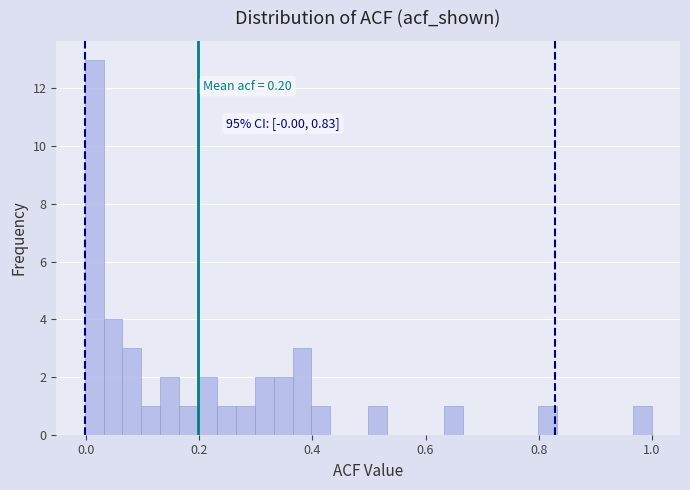

Around what value on the x-axis is the tallest bar? Give the approximate position of its centre, as read against the axis.

0.02